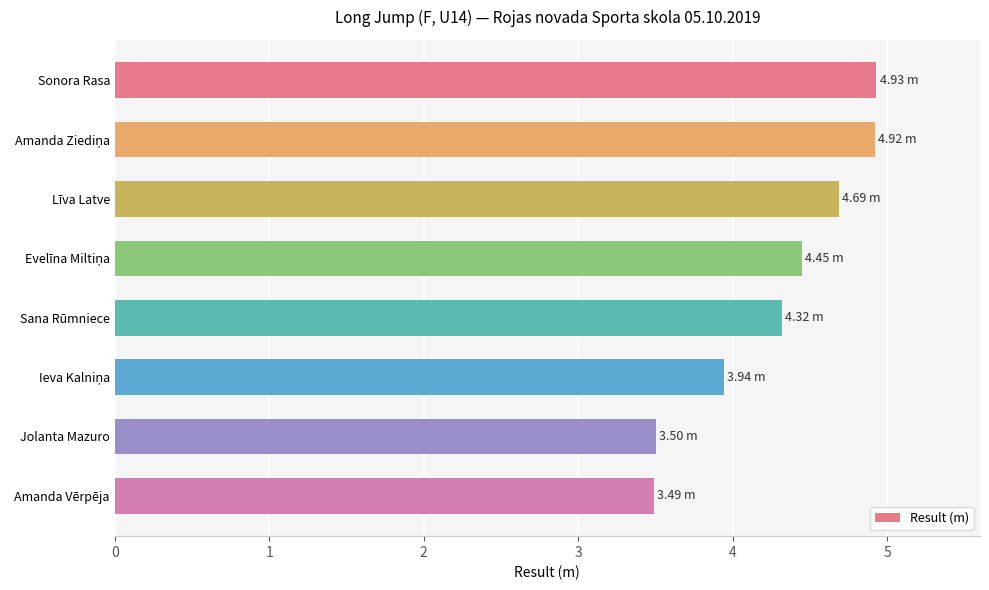

What is the difference between the maximum and minimum values?

1.4